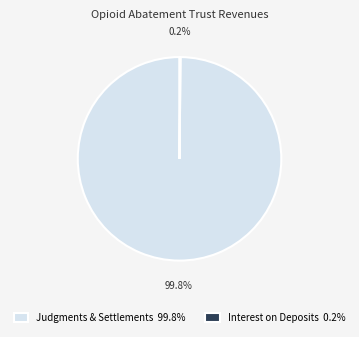

Which category has the biggest portion of the pie?

Judgments & Settlements 99.8%